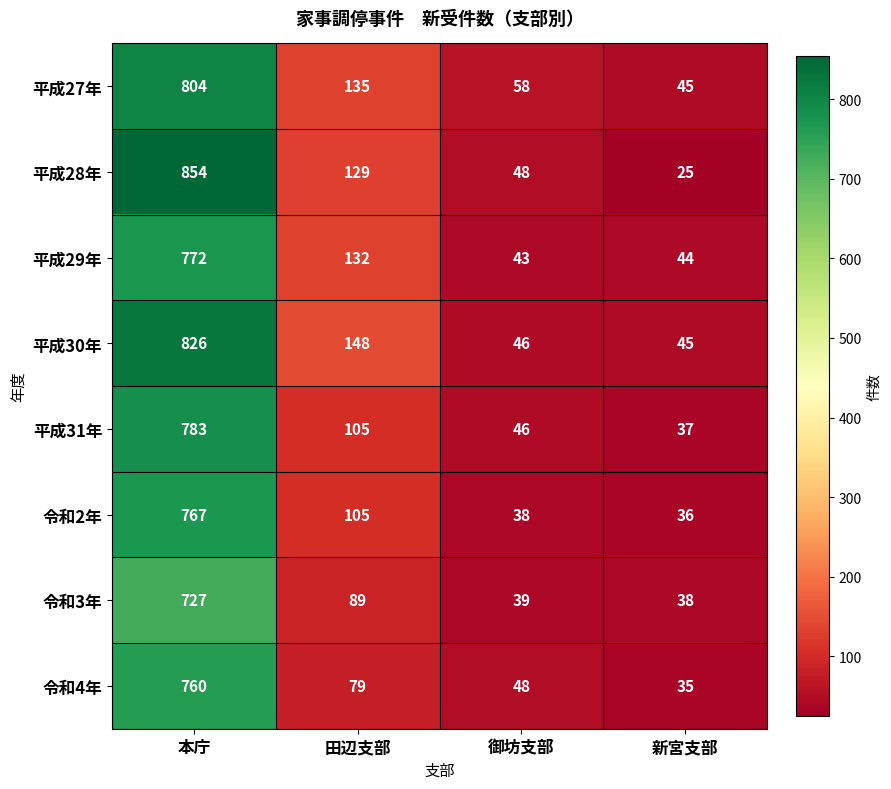

Count the number of data series in this chart.

8